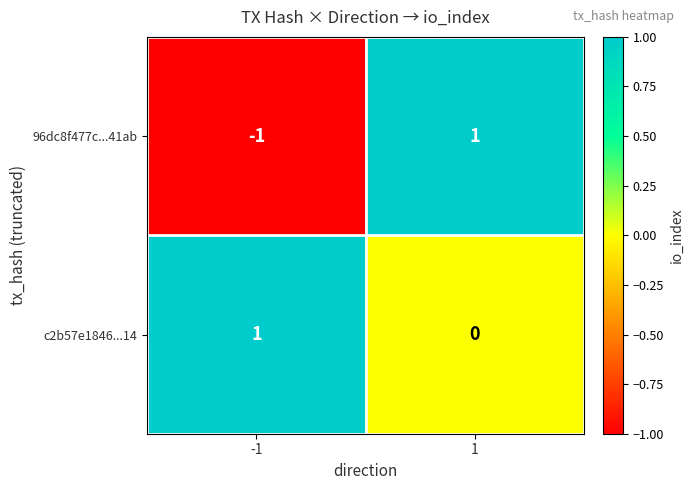

Rank the series at 1 from highest to lowest value.

96dc8f477c...41ab, c2b57e1846...14